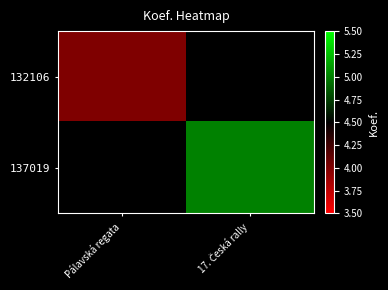

Which category has the highest value across all series?

17. Česká rally